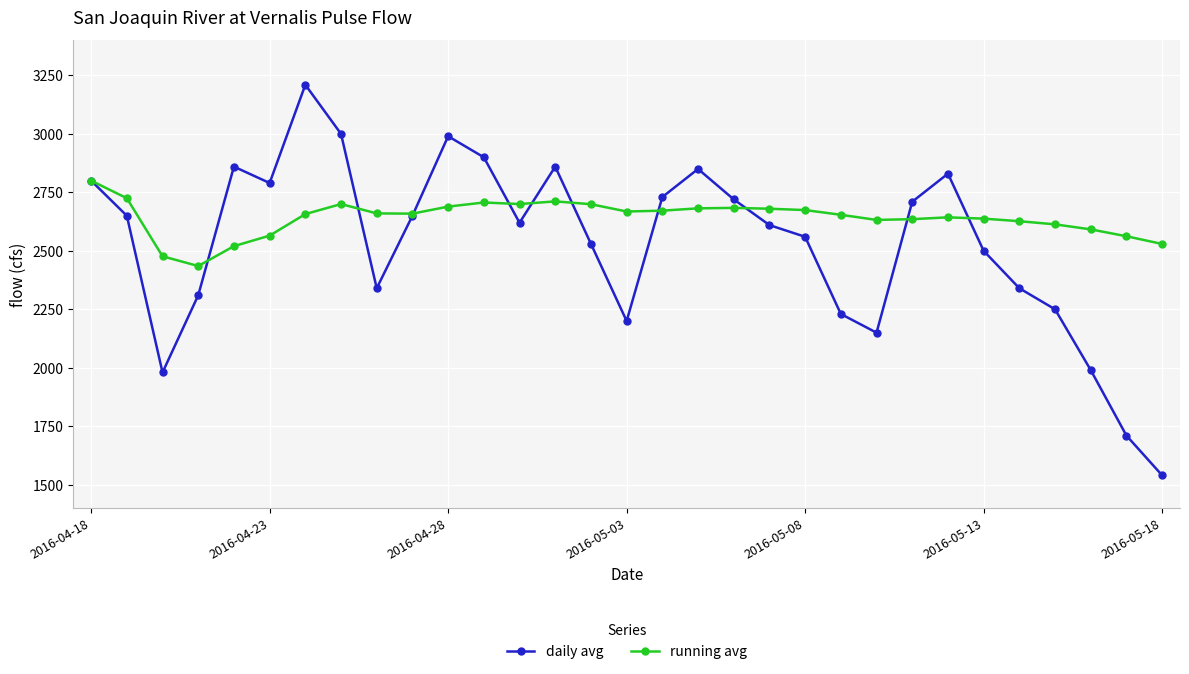

True or false: daily avg and running avg cross at least once.

True